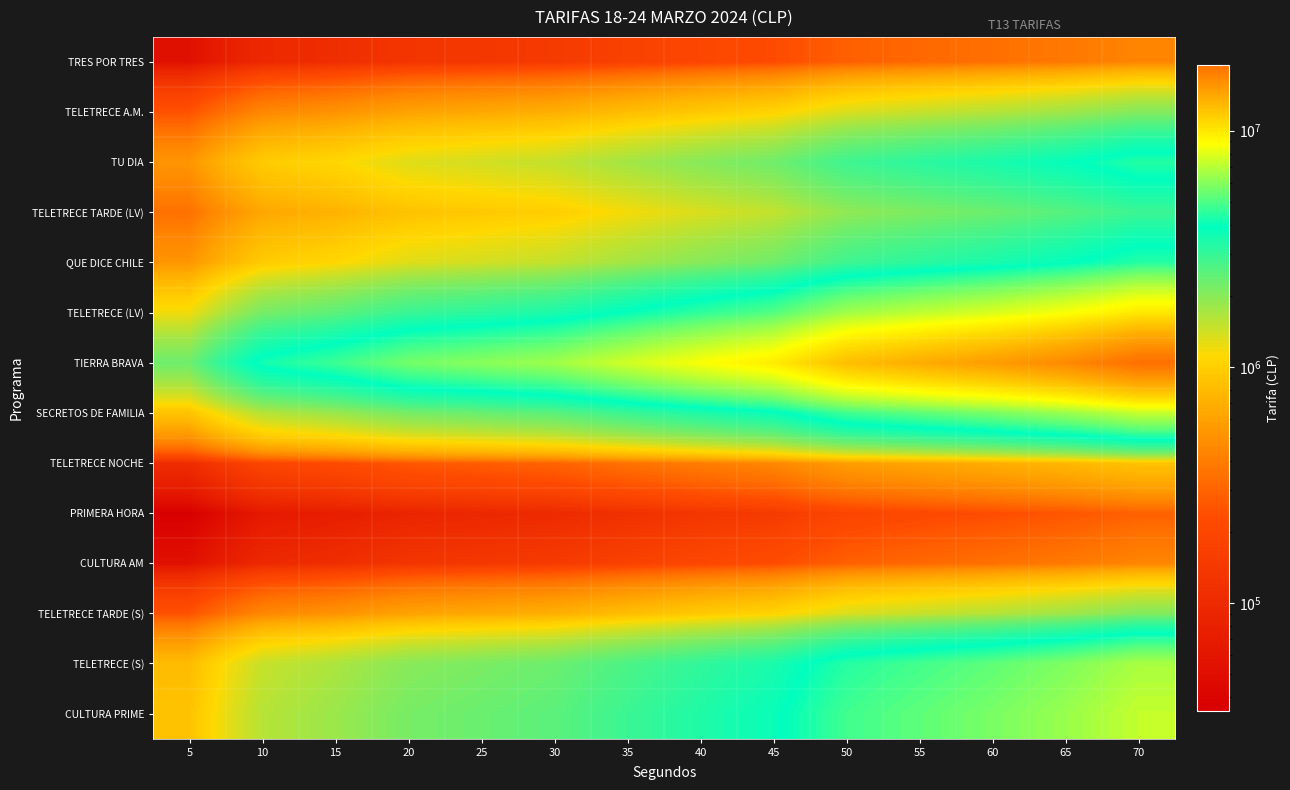

How many categories are shown in the chart?

14